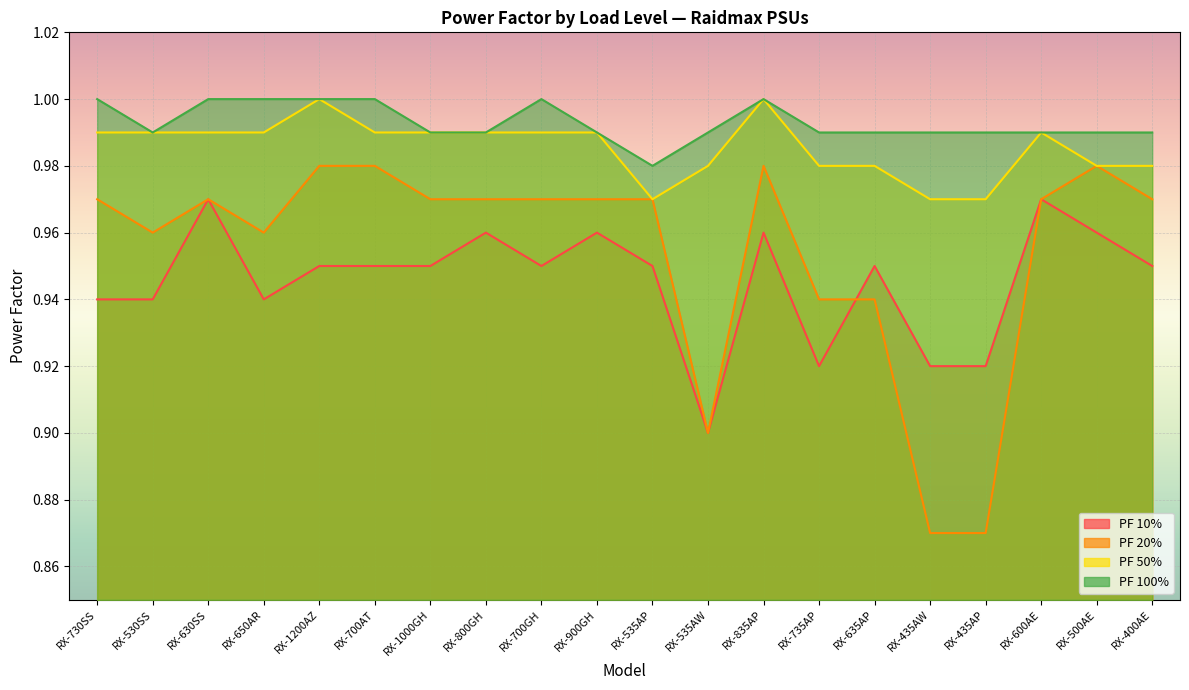

True or false: PF 10% has a value of 0.9 at RX-400AE.

True